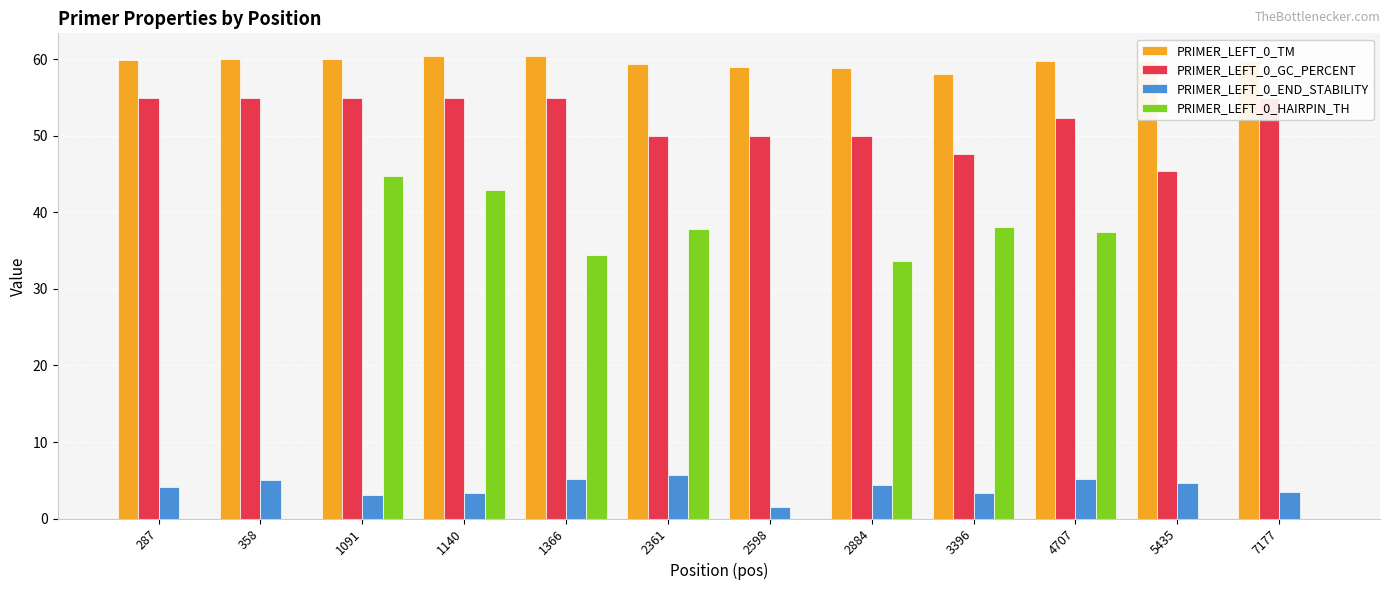

At which category is the sum across all series the highest?

1091